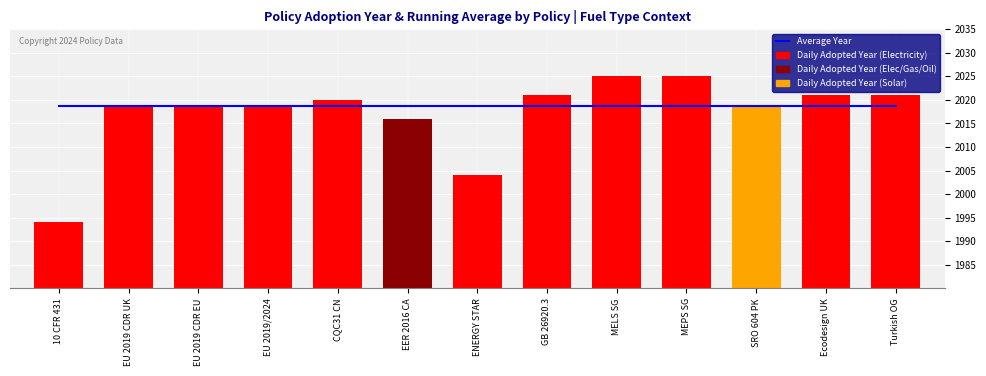

What is the label of the 12th bar from the right?

EU 2019 CDR UK